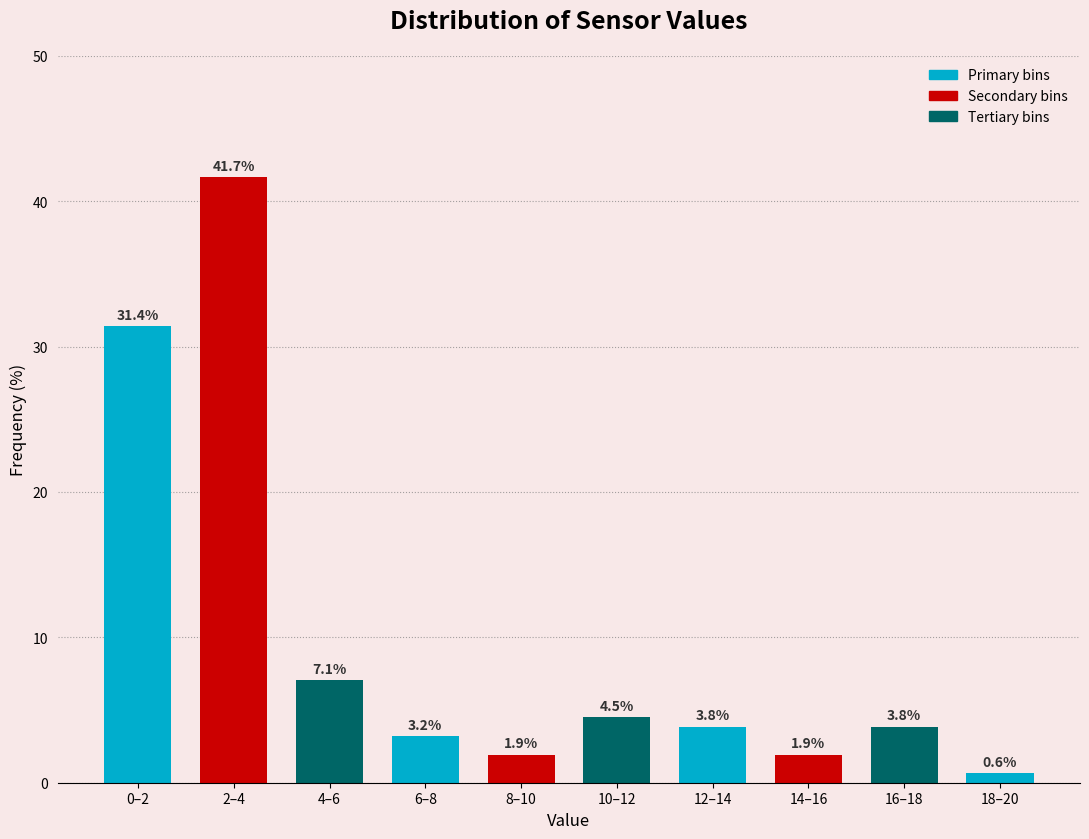

Reading left to right, what are all the values shown in this chart?

31.4	41.7	7.1	3.2	1.9	4.5	3.8	1.9	3.8	0.6